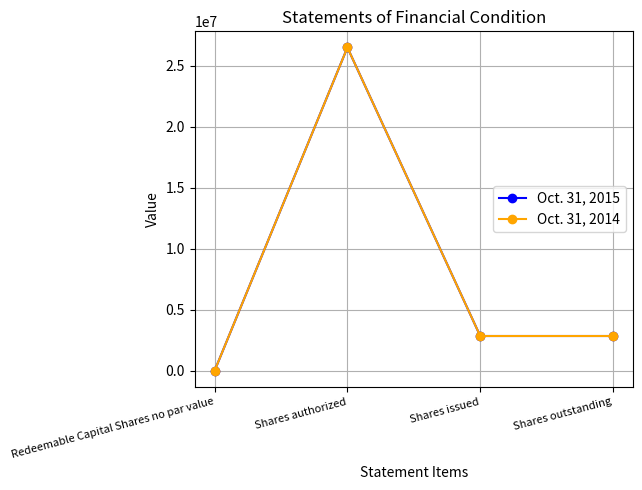

Is this an area chart (filled region under the line)?

No